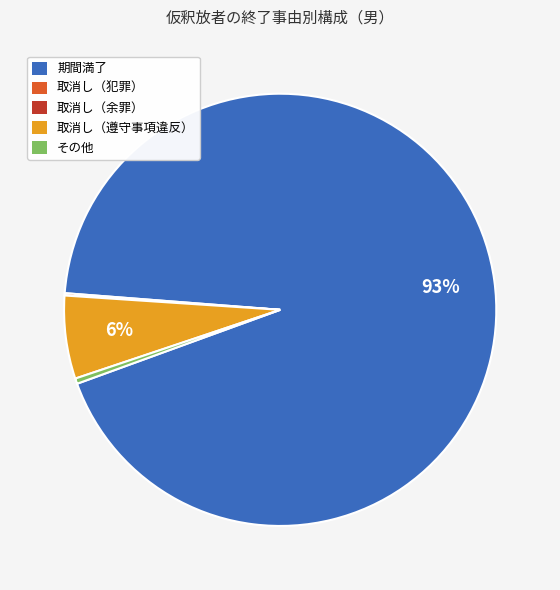

The 取消し（遵守事項違反） slice represents 6% of the pie. True or false?

True